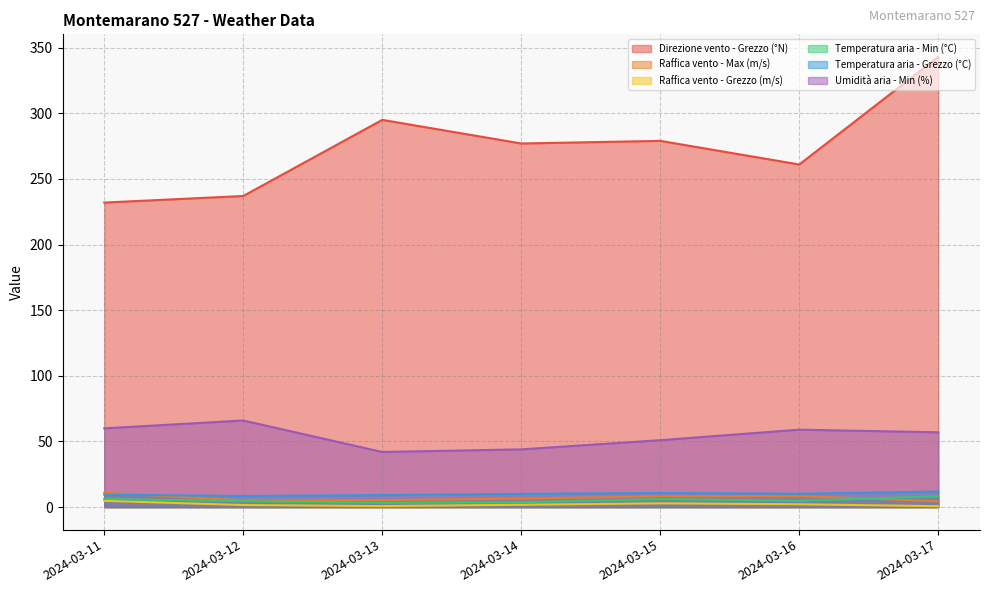

Does the chart display data point markers on the line(s)?

No